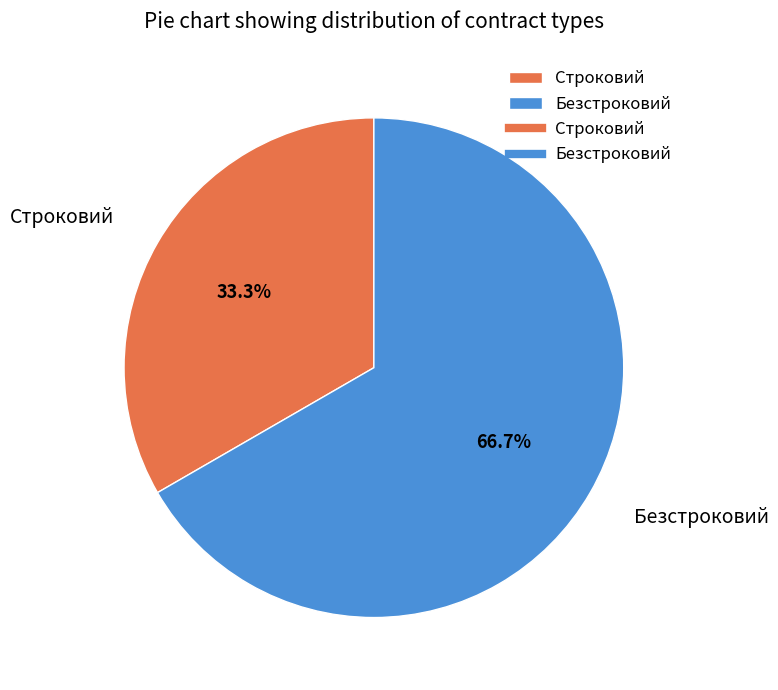

Does any single category account for the majority?

Yes